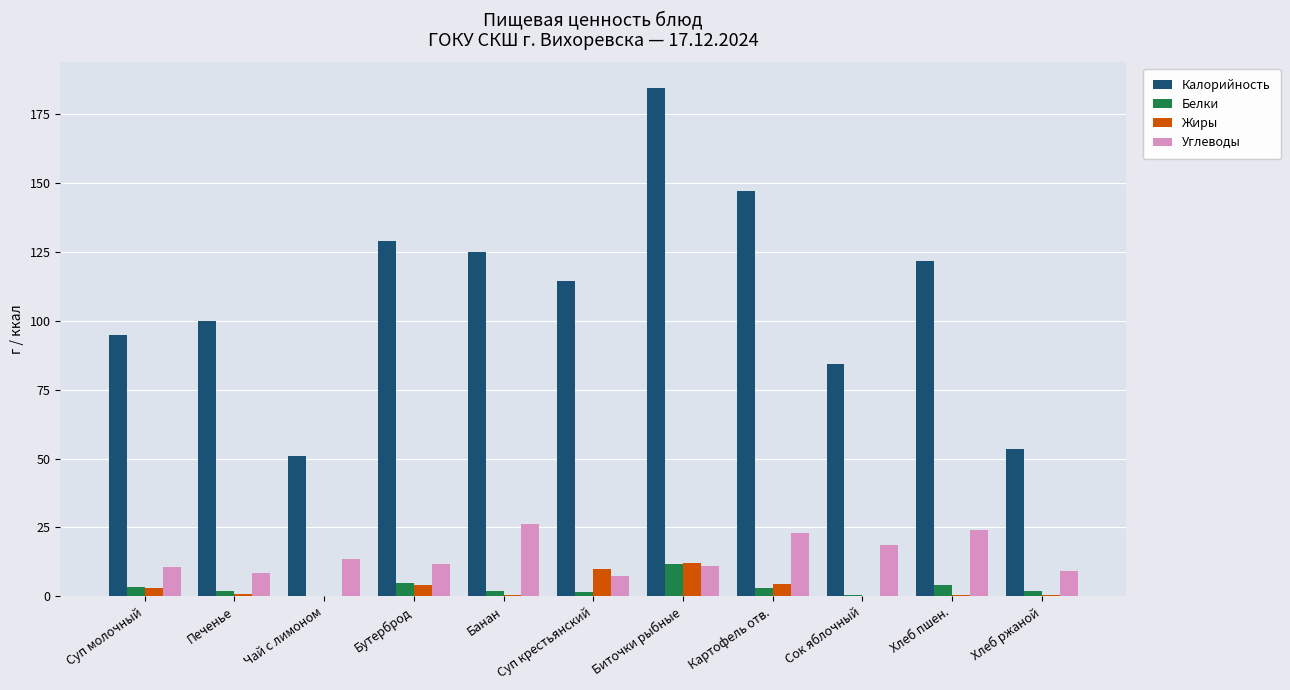

Does the chart contain stacked bars?

No